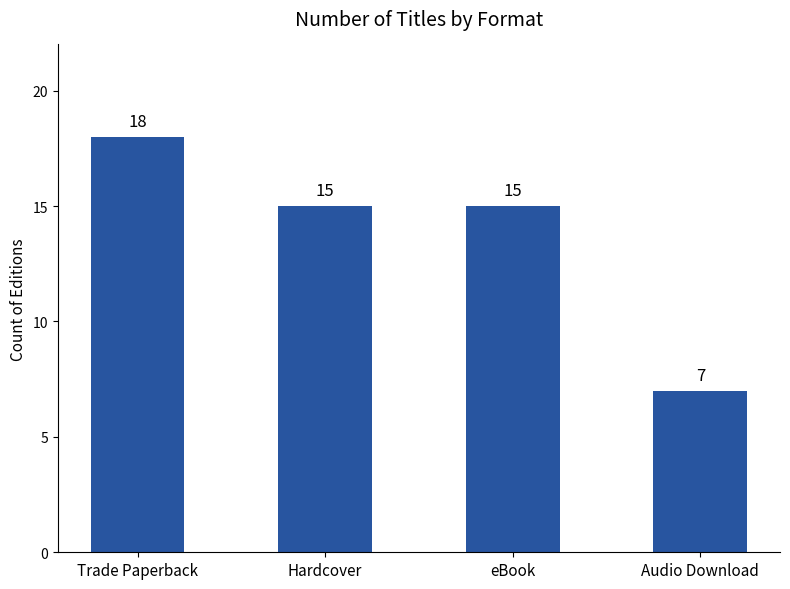

Reading right to left, what are all the values shown in this chart?

7	15	15	18